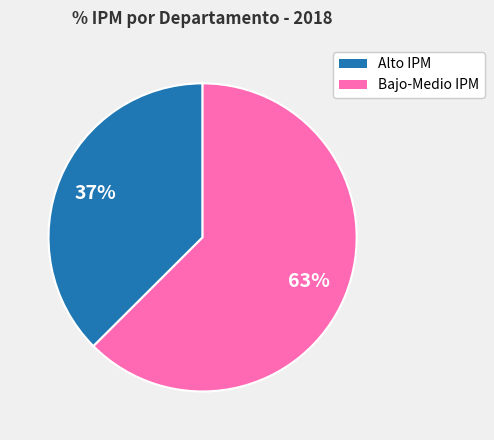

To the nearest percent, what is the average slice percentage?

50%